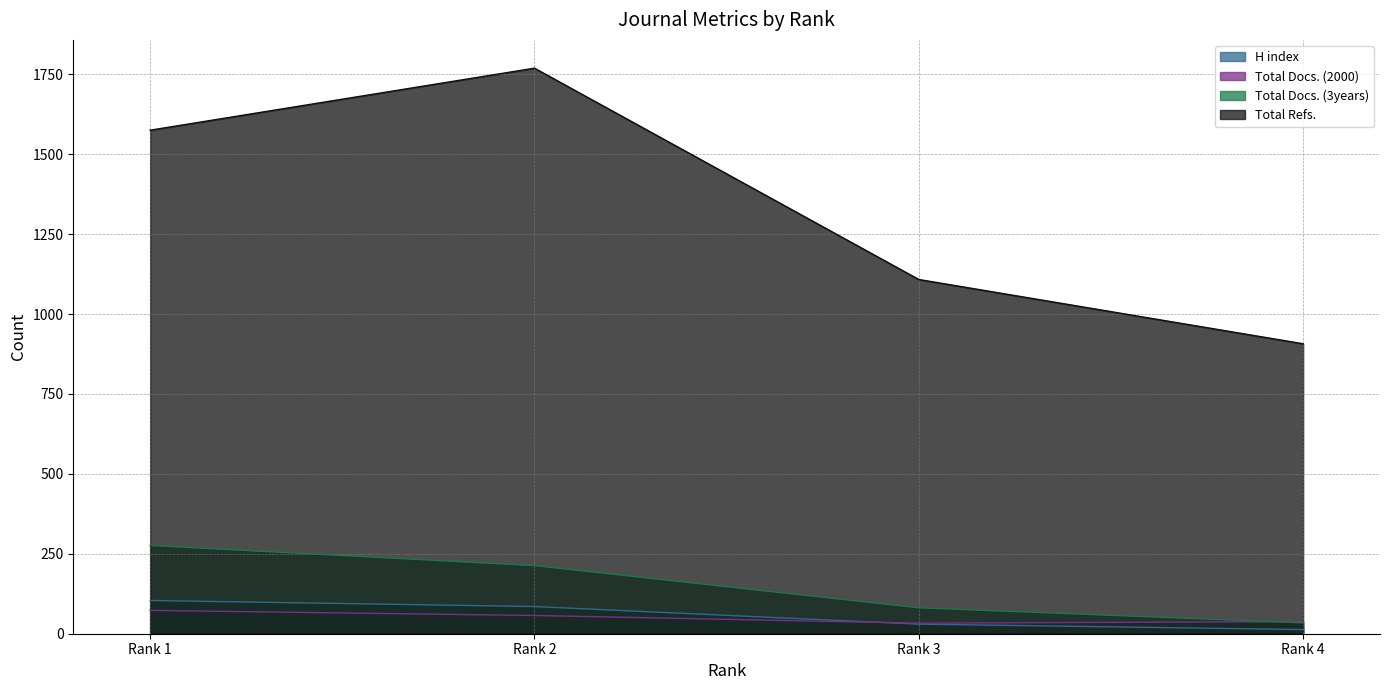

Read the H index value at Rank 3.

30